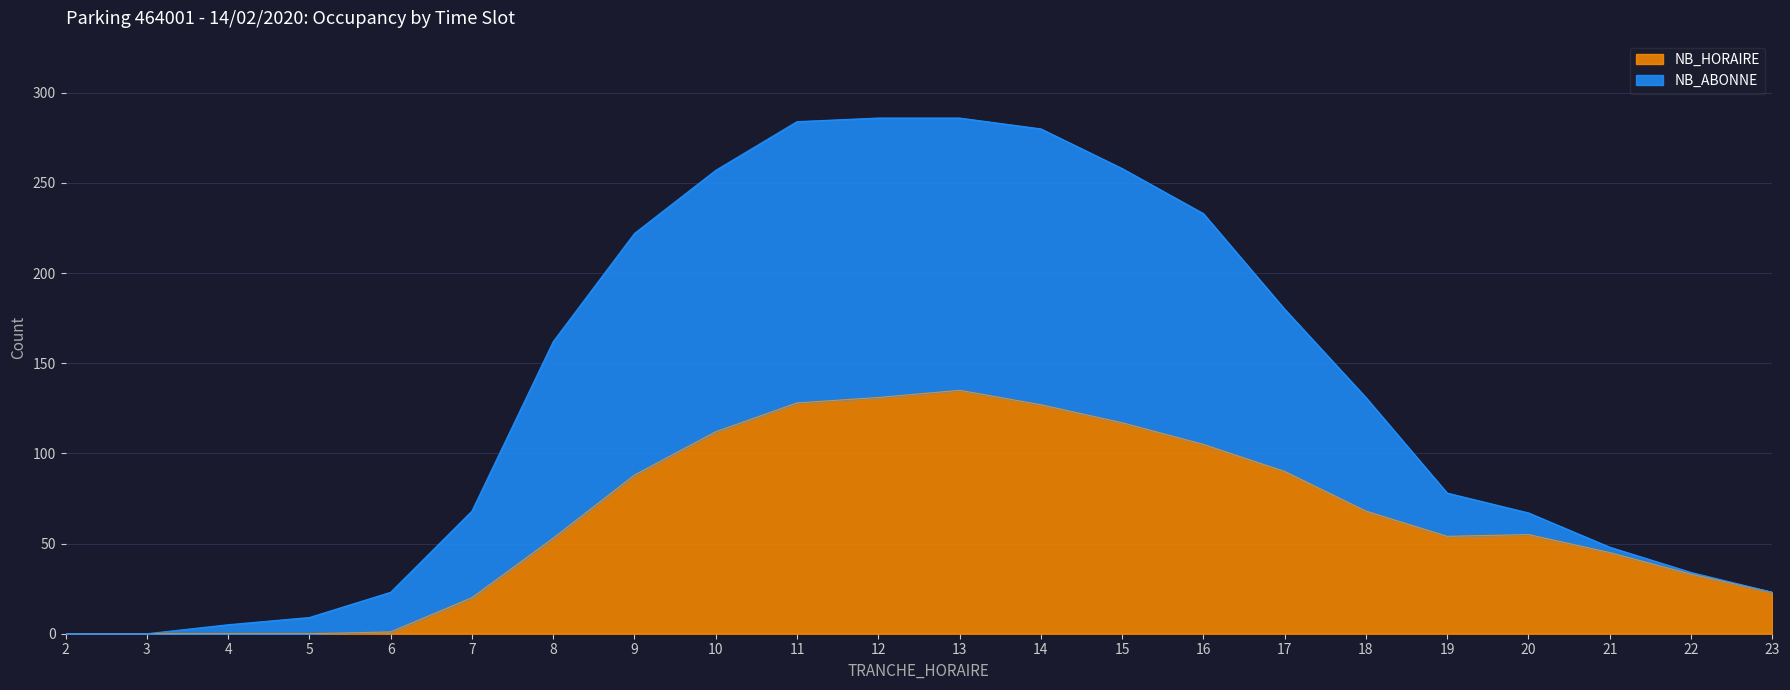

Which category has the highest value in the NB_HORAIRE series?

13